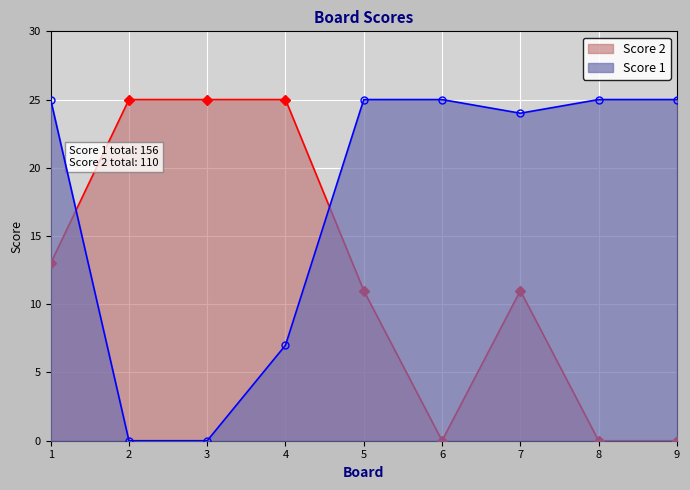

At how many categories does at least one series exceed 16?

9